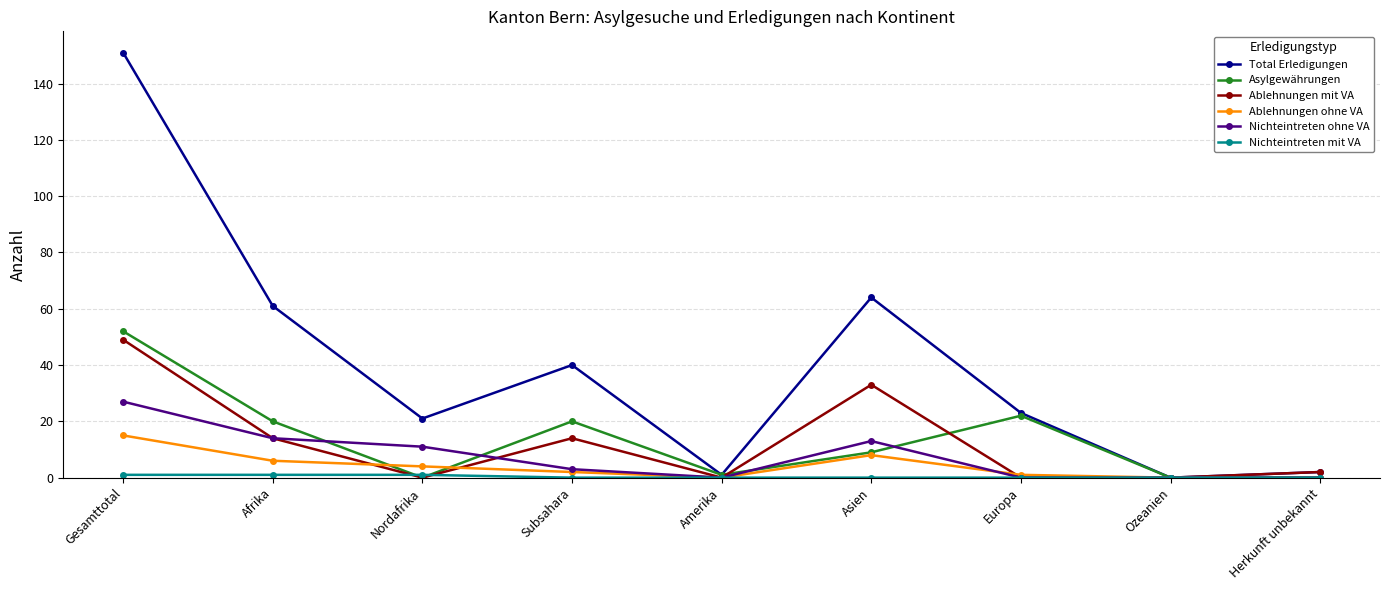

Between Gesamttotal and Asien, which series saw the biggest shift?

Total Erledigungen